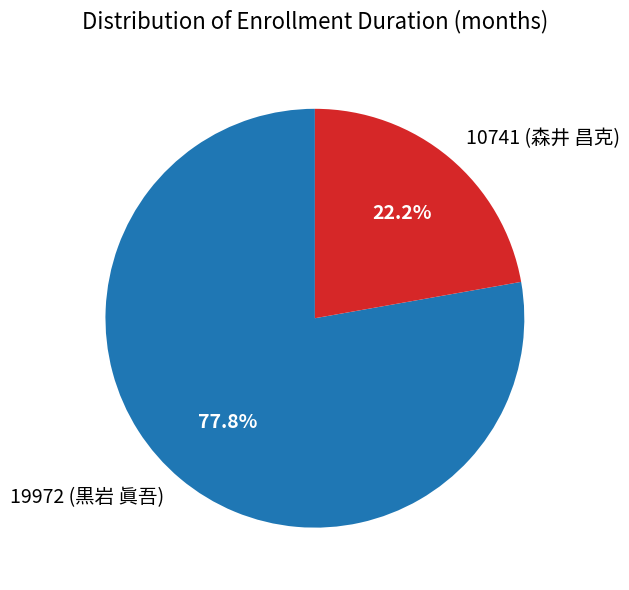

What is the smallest slice in the pie chart?

10741